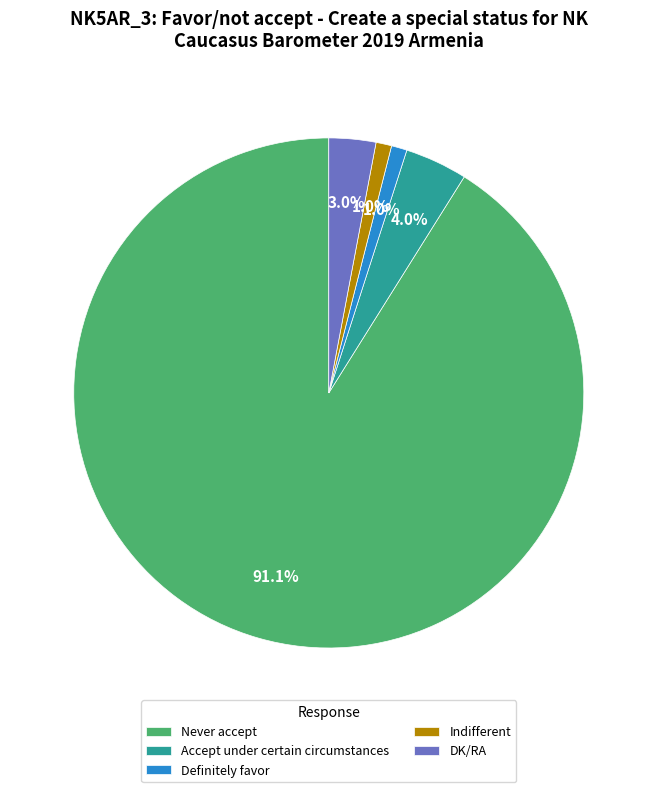

Is there a majority slice in this chart?

Yes